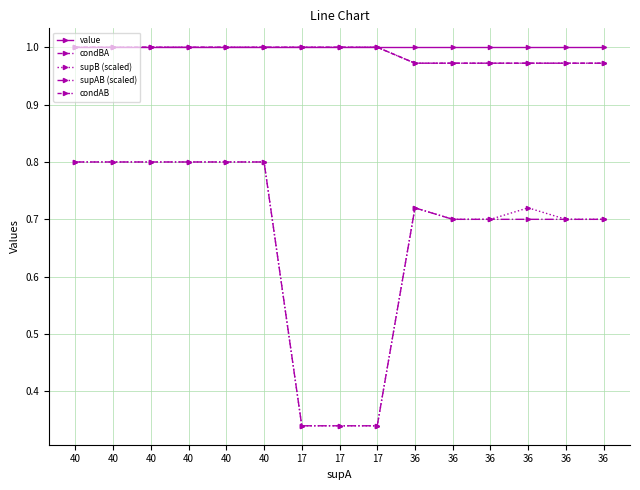

What is the spread (max minus min) of values at 40?

0.2